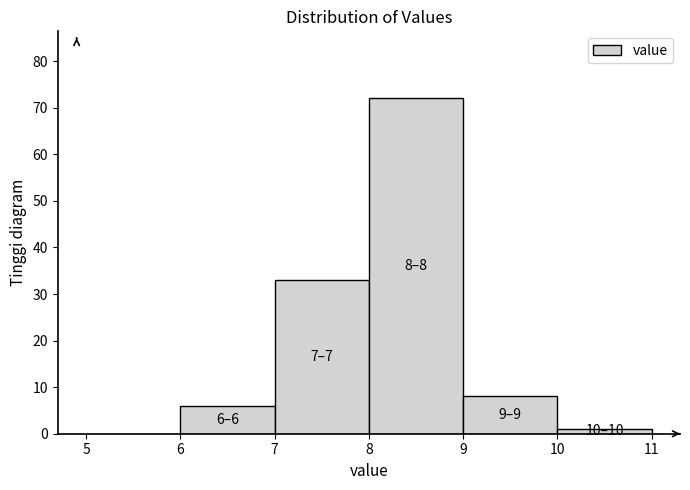

Over which range of the x-axis is the bar tallest?

8 to 9